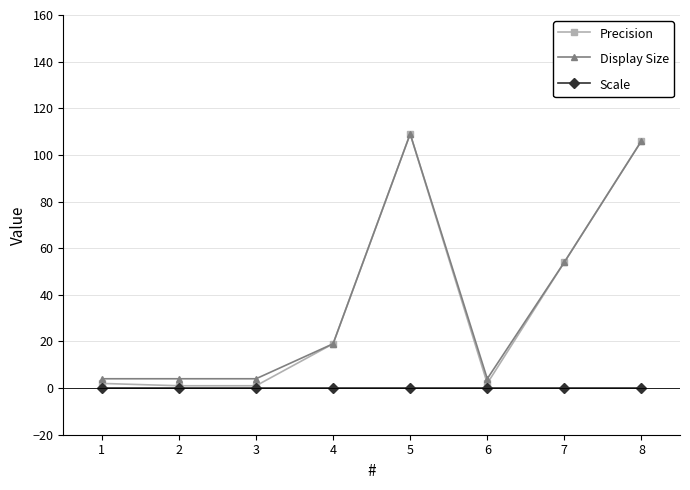

Reading left to right, transcribe all the data shown in this chart.

Precision: 1=2	2=1	3=1	4=19	5=109	6=2	7=54	8=106
Display Size: 1=4	2=4	3=4	4=19	5=109	6=4	7=54	8=106
Scale: 1=0	2=0	3=0	4=0	5=0	6=0	7=0	8=0